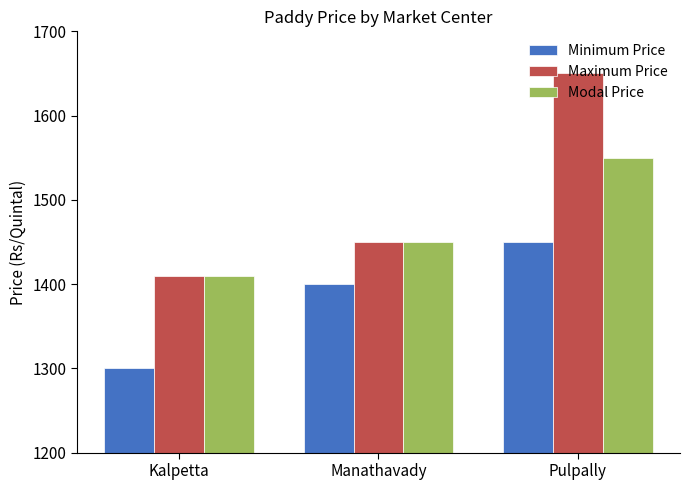

What is the greatest value displayed?

1650